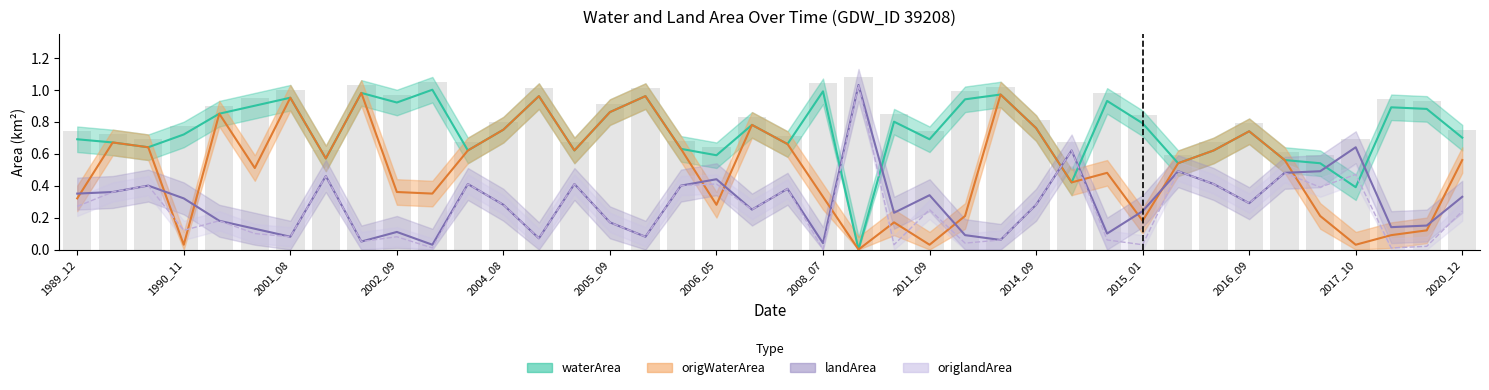

What is the average value of the waterArea series?

0.7